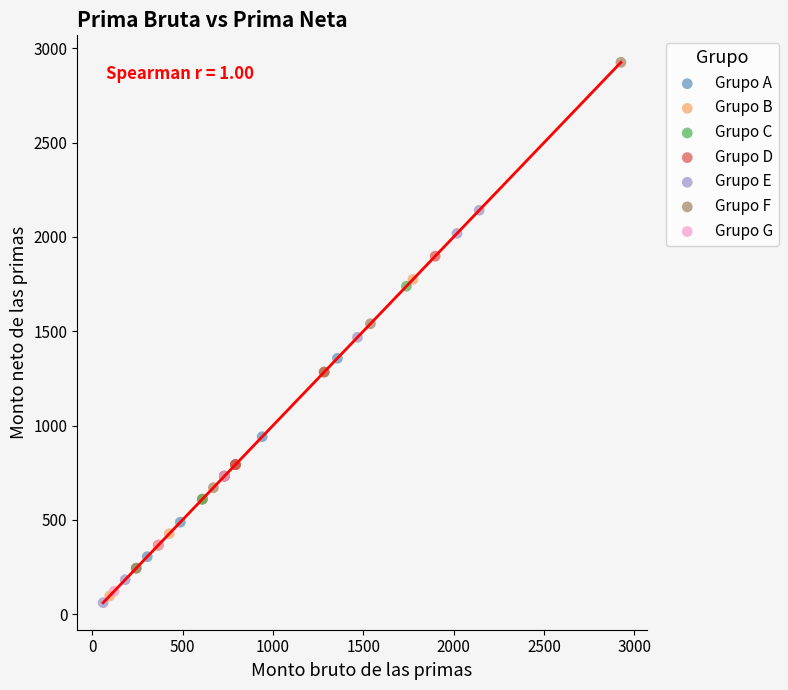

Which series has the widest spread of Y values?

Grupo F